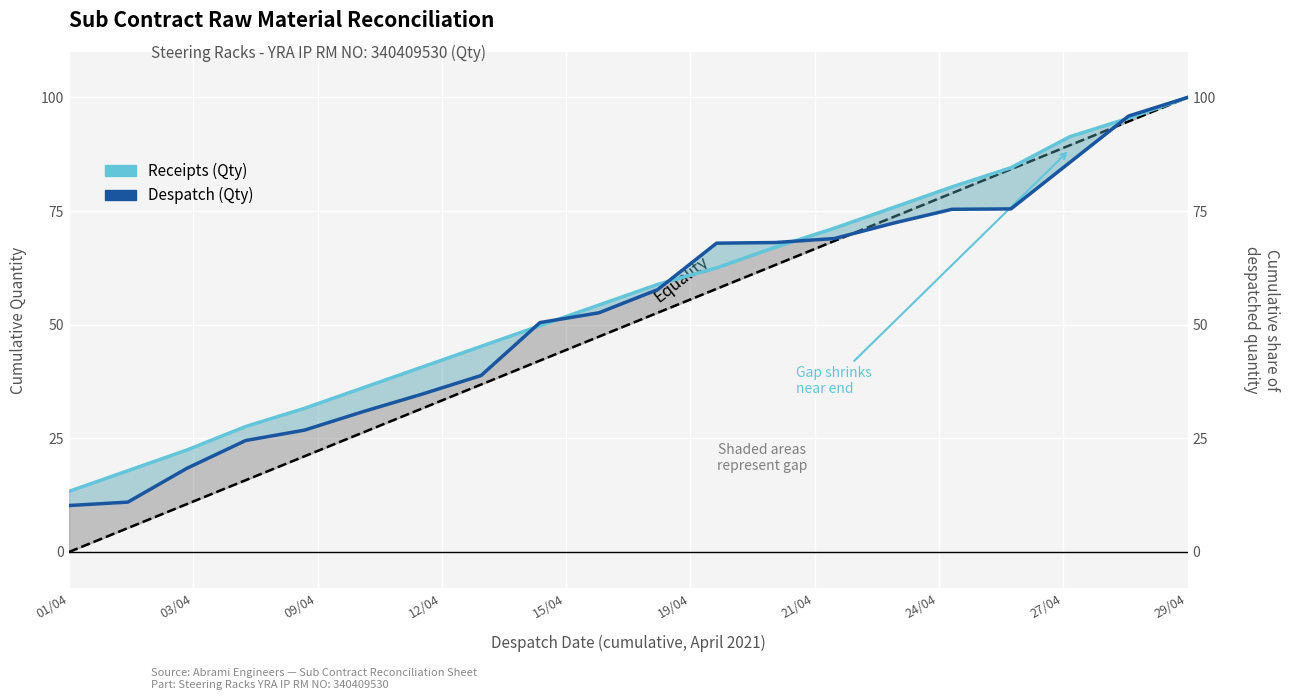

True or false: Despatch (Qty) has more than 0 interior local peaks.

False